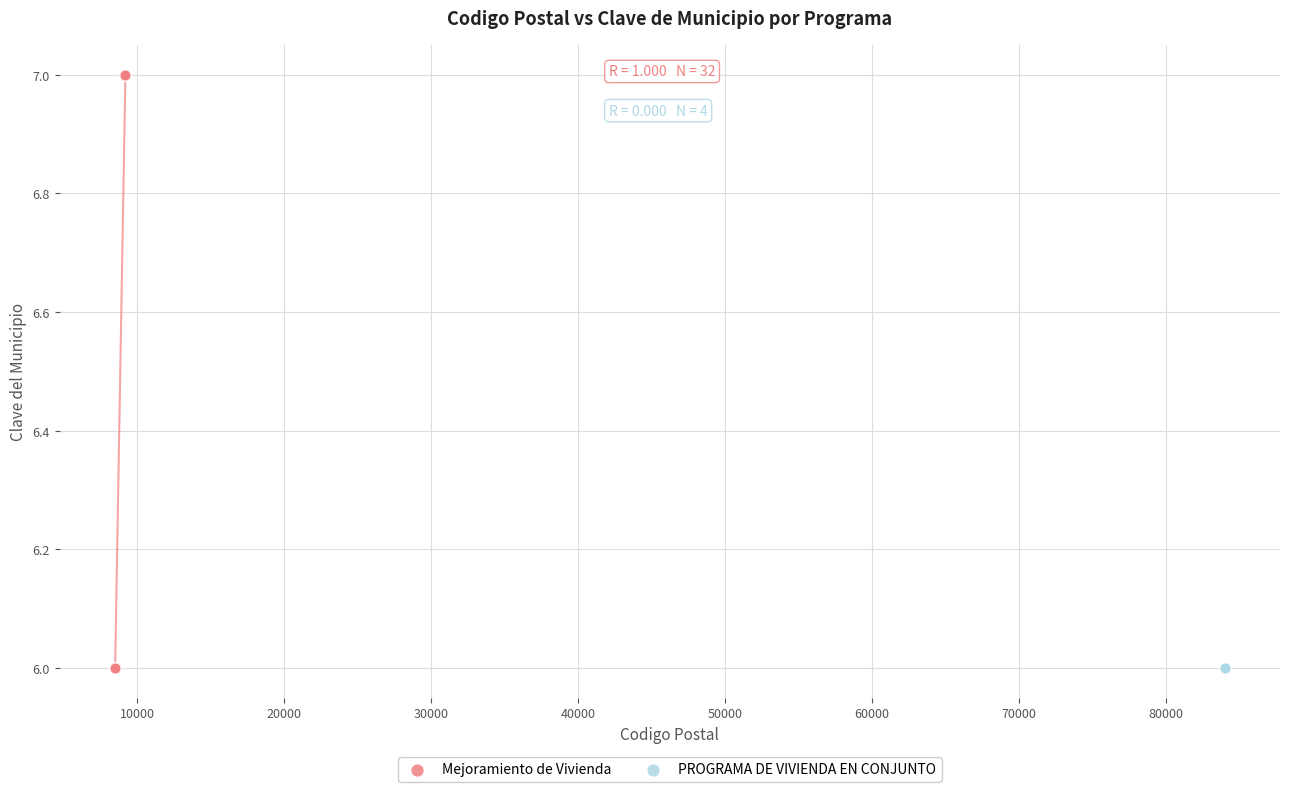

Which series contains the highest Y value?

Mejoramiento de Vivienda